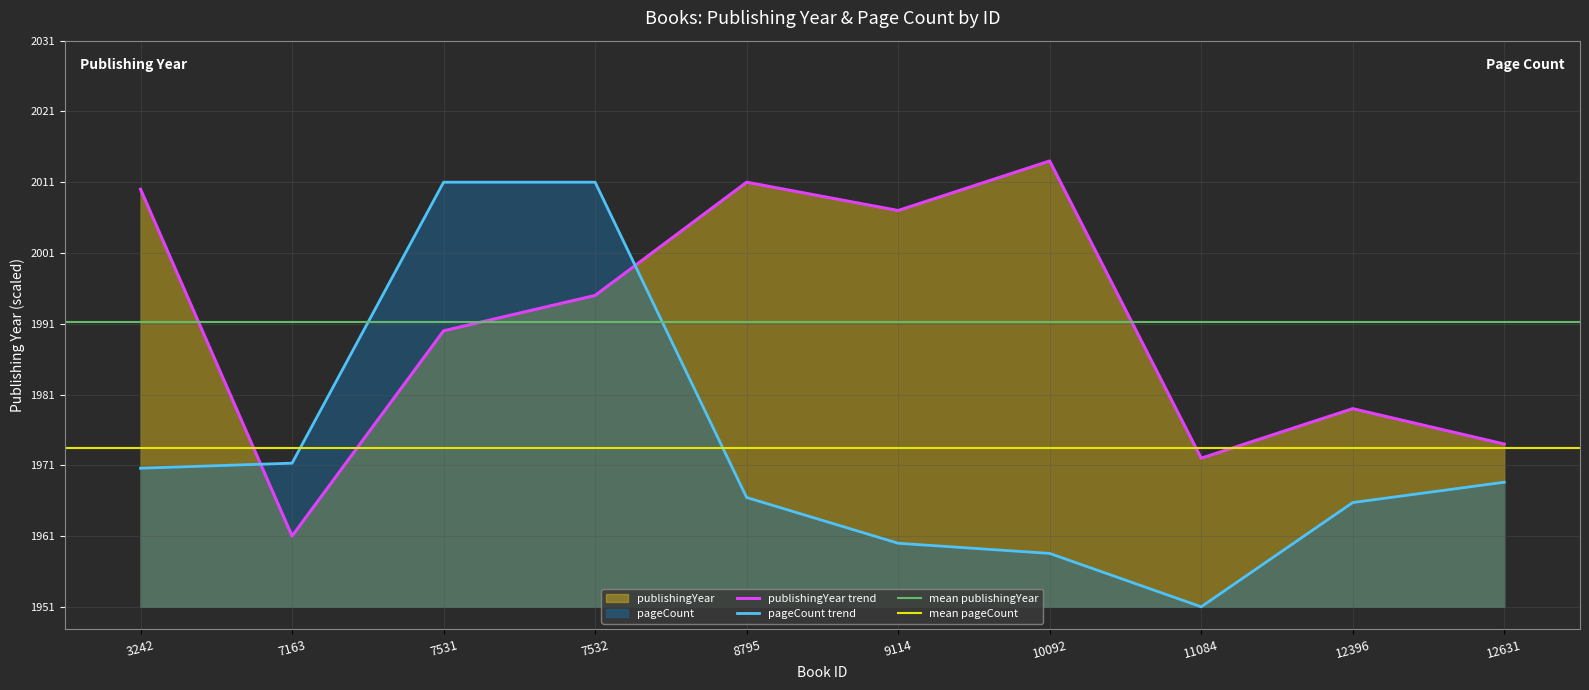

Reading right to left, extract all data points from this chart.

publishingYear: 12631=1974.0	12396=1979.0	11084=1972.0	10092=2014.0	9114=2007.0	8795=2011.0	7532=1995.0	7531=1990.0	7163=1961.0	3242=2010.0
pageCount: 12631=1968.6	12396=1965.7	11084=1951.0	10092=1958.5	9114=1960.0	8795=1966.4	7532=2011.0	7531=2011.0	7163=1971.3	3242=1970.6